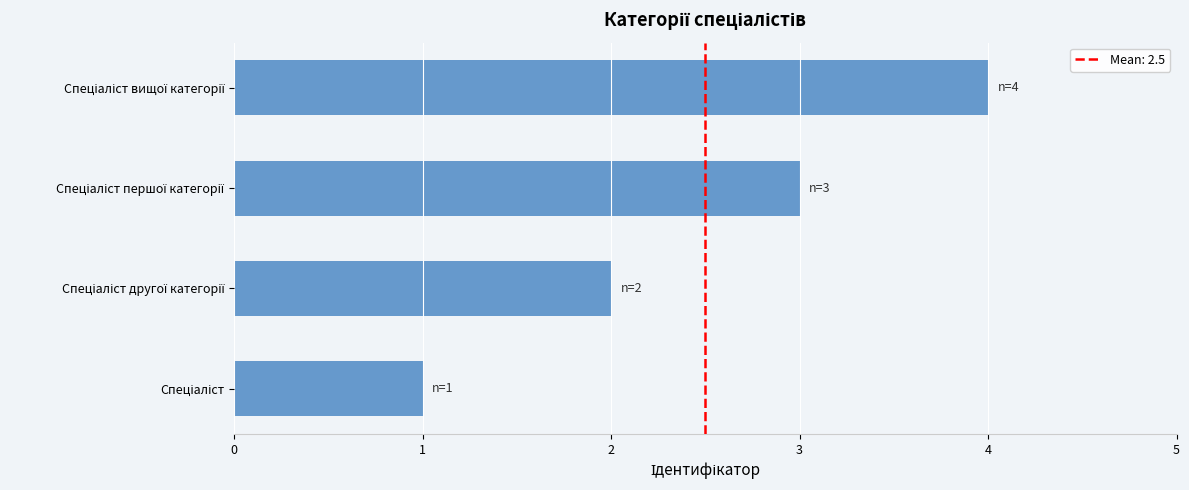

What is the sum of all values?

10